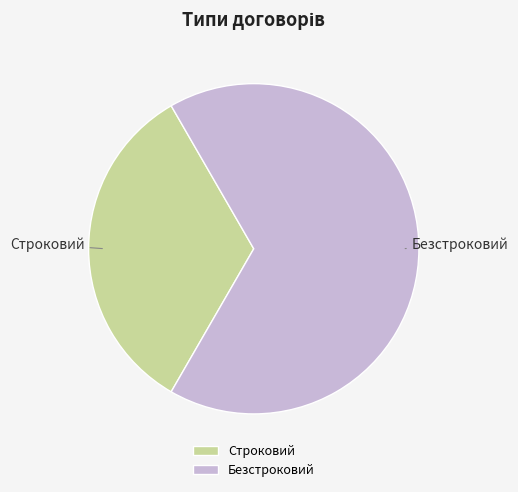

What is the smallest slice in the pie chart?

Строковий